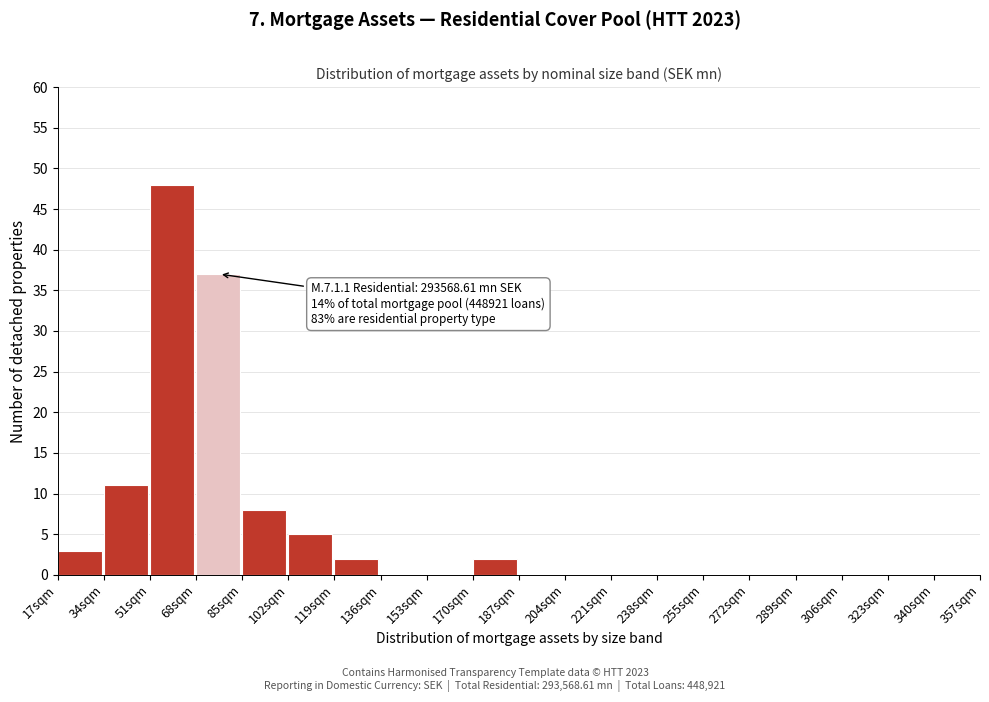

Reading left to right, list all the values displayed in this chart.

17sqm=3	34sqm=11	51sqm=48	68sqm=37	85sqm=8	102sqm=5	119sqm=2	136sqm=0	153sqm=0	170sqm=2	187sqm=0	204sqm=0	221sqm=0	238sqm=0	255sqm=0	272sqm=0	289sqm=0	306sqm=0	323sqm=0	340sqm=0